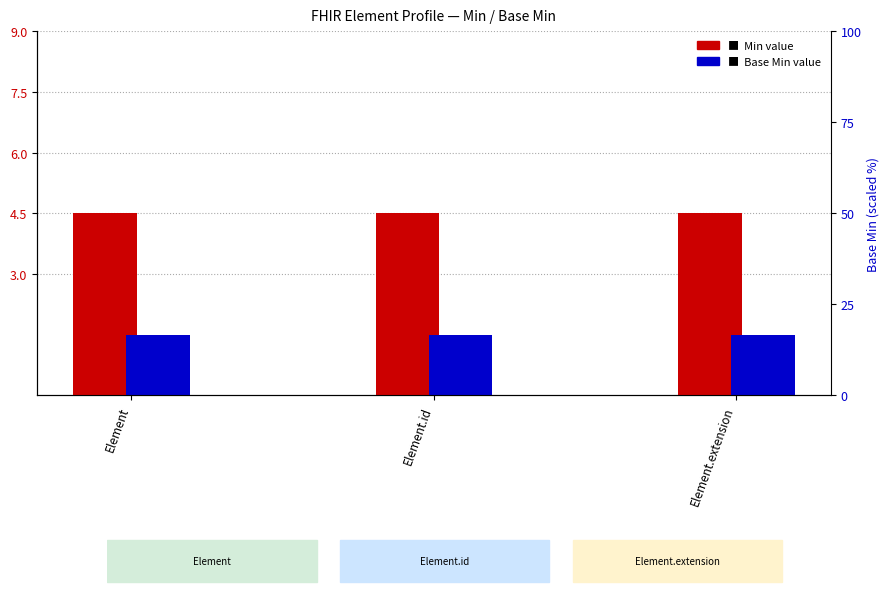

Reading right to left, what are all the values shown in this chart?

Min: 4.5	4.5	4.5
Base Min: 1.5	1.5	1.5